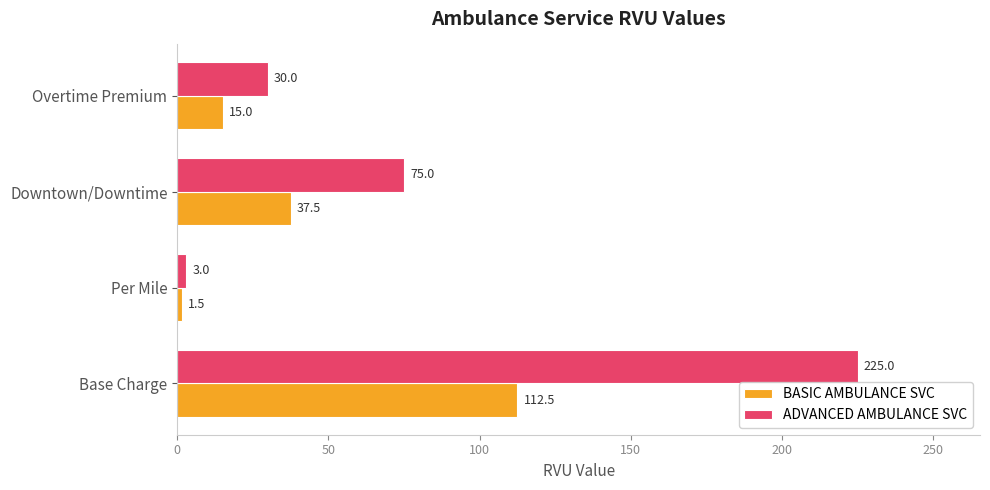

Where is ADVANCED AMBULANCE SVC nearest to the value 114?

Downtown/Downtime